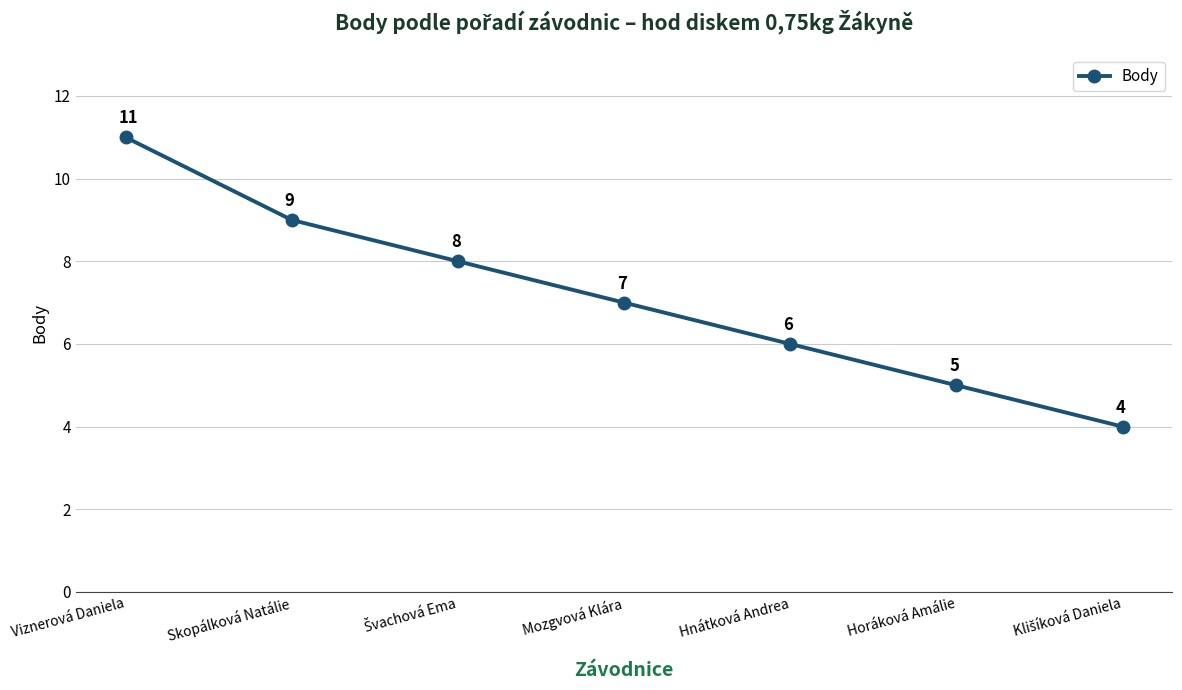

What is the difference between the maximum and minimum values?

7